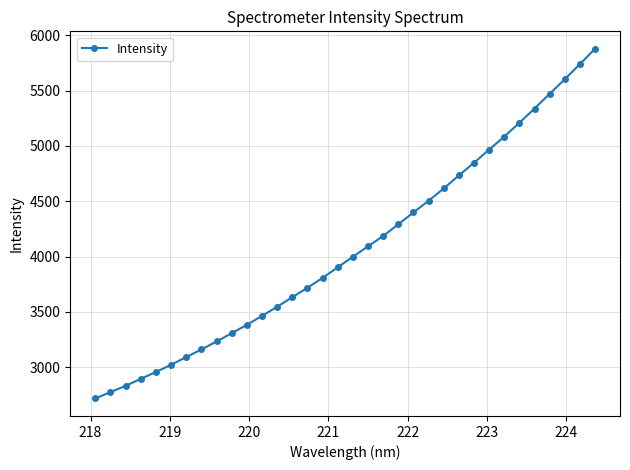

What is the difference between the maximum and minimum values?

3158.6